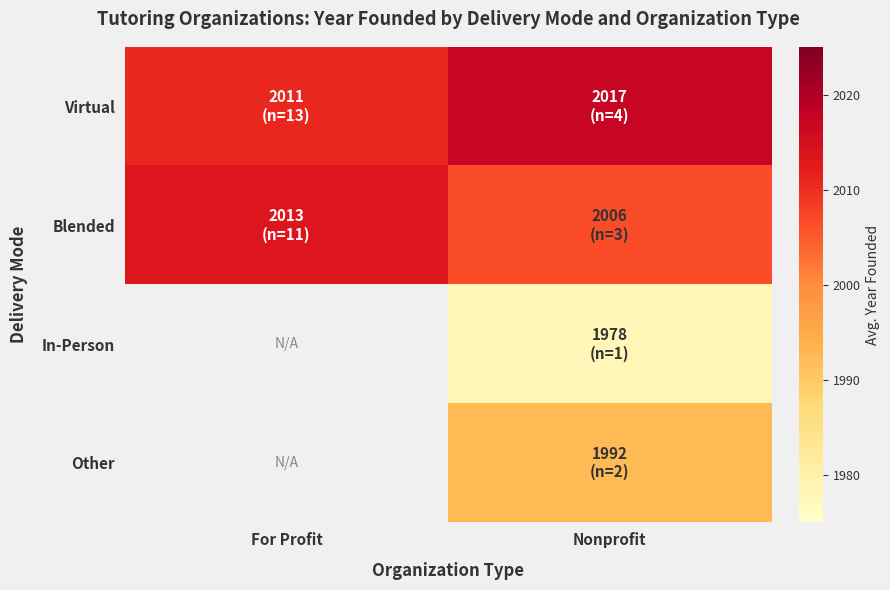

Which label corresponds to the smallest value in the chart?

Nonprofit